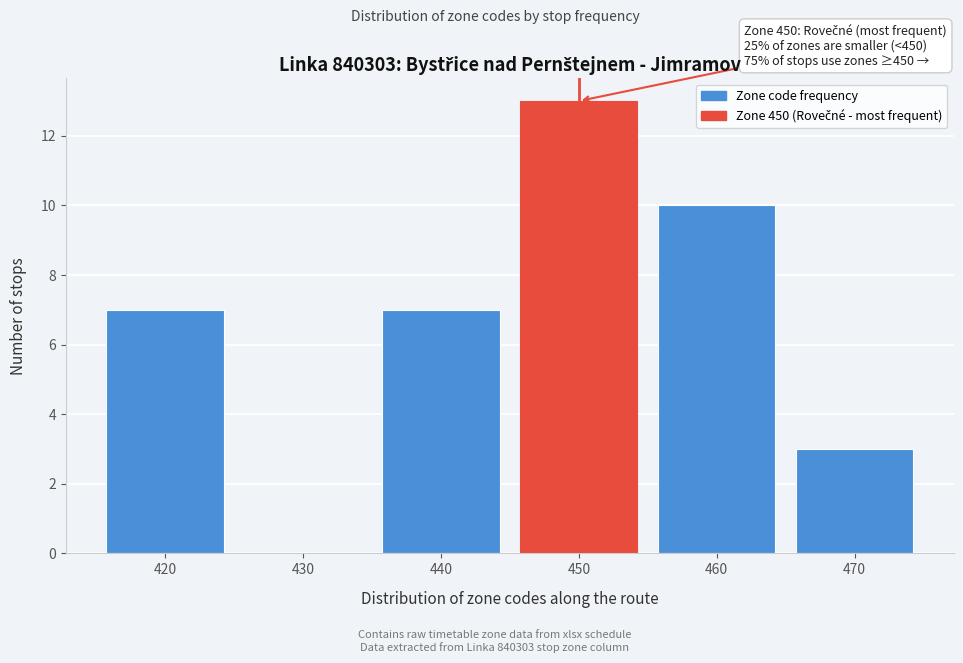

Reading left to right, what are all the values shown in this chart?

420=7	430=0	440=7	450=13	460=10	470=3